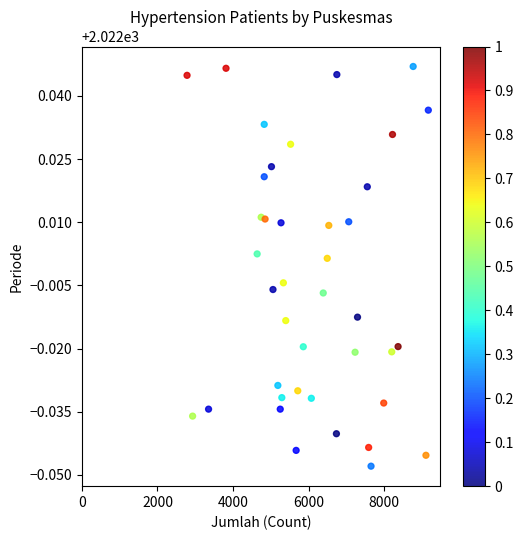

What is the range of X values (max minus min)?

6385.0